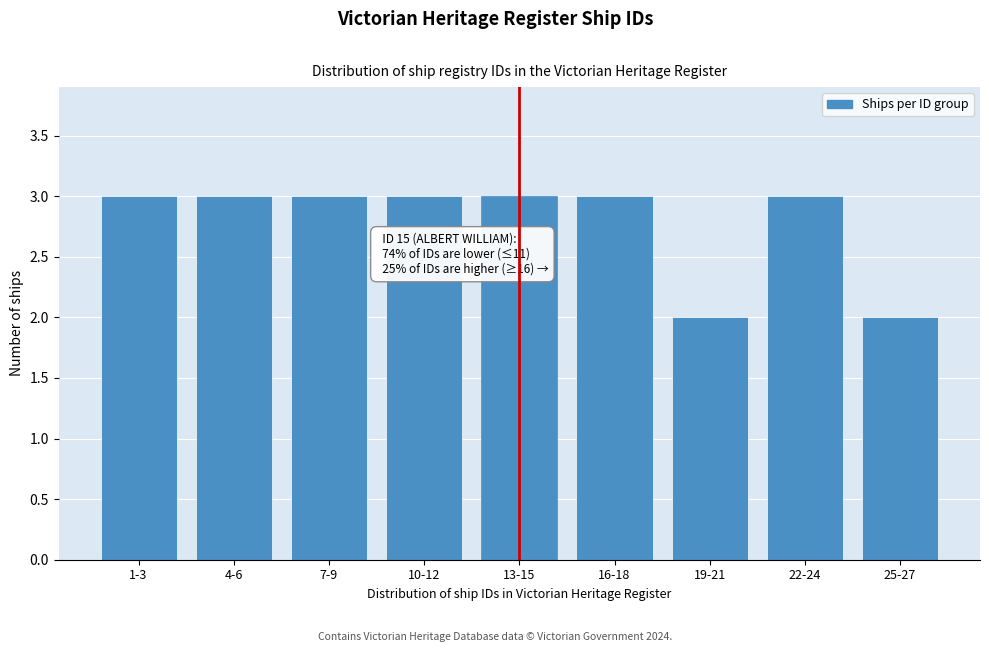

Reading left to right, what are all the values shown in this chart?

3	3	3	3	3	3	2	3	2